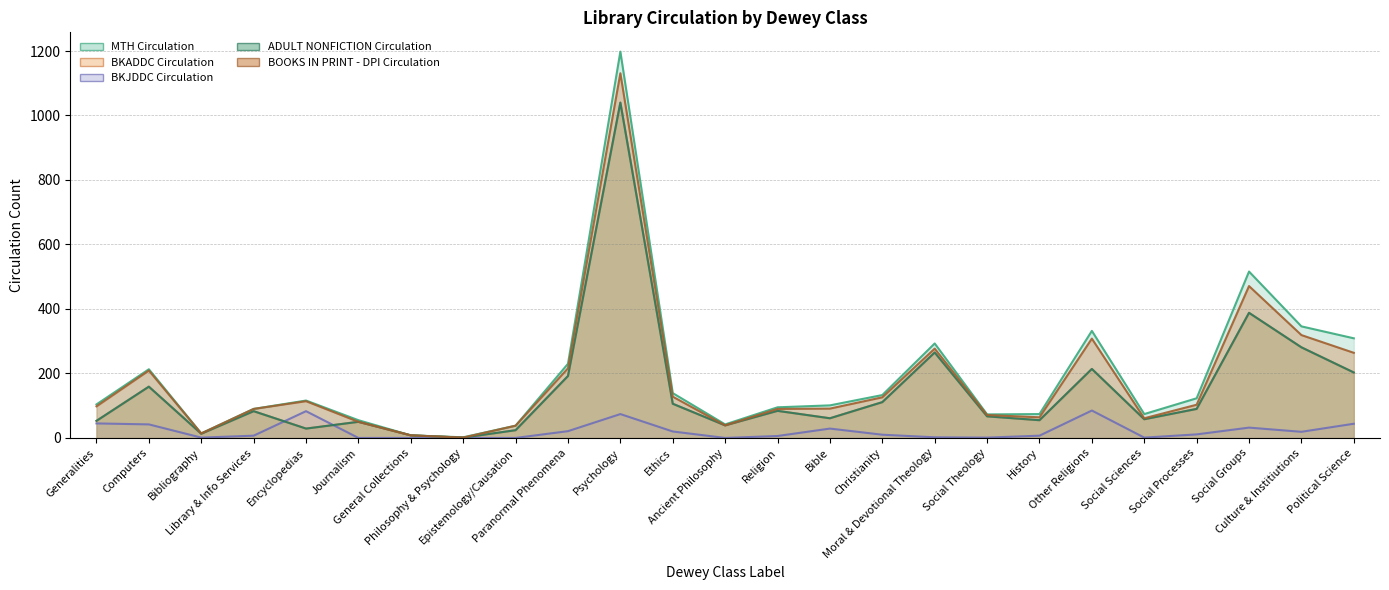

True or false: BOOKS IN PRINT - DPI Circulation has more than 2 interior local peaks.

True